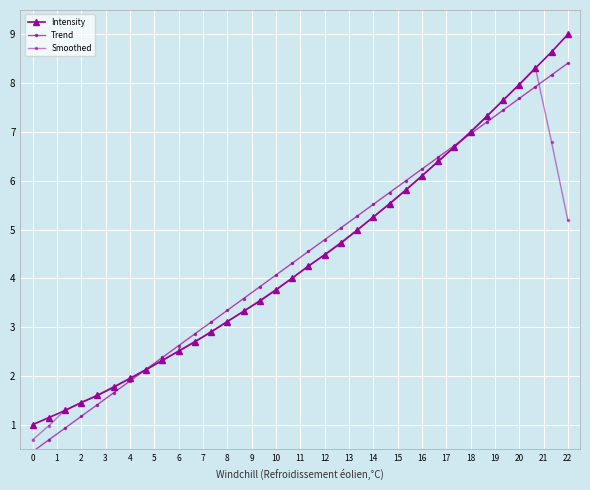

Which series has the widest spread of values?

Intensity